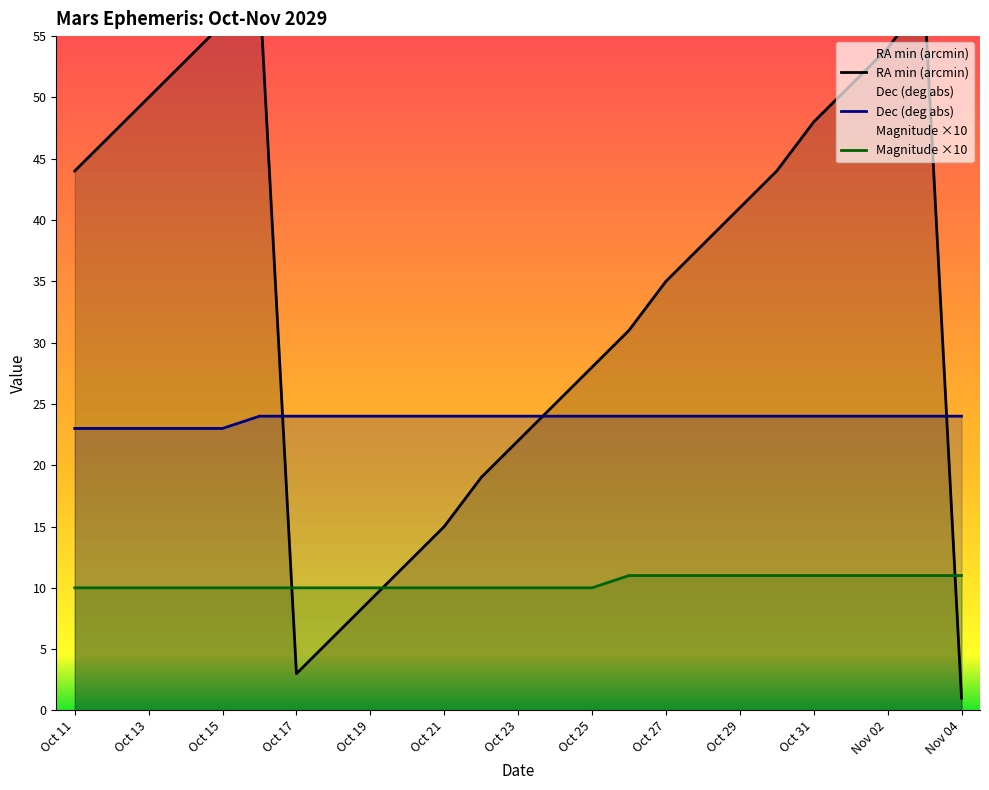

Is it true that Dec deg (abs) equals 24 at Oct 16?

True